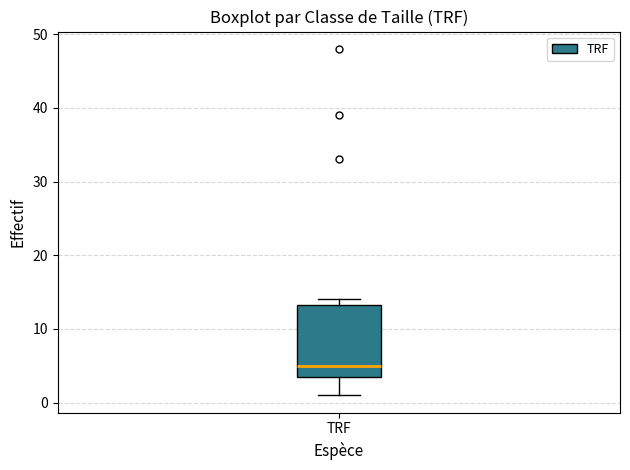

Read this box plot against the y-axis: the position of the median line, the range covered by the box, and the ends of both whiskers. The values are not printed on the chart, so give them approximately, as read against the axis.

median 5, box 4 to 13, whiskers 1 to 14